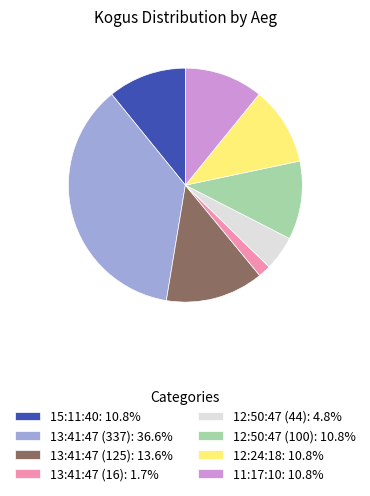

Is there any slice that represents more than half of the pie?

No